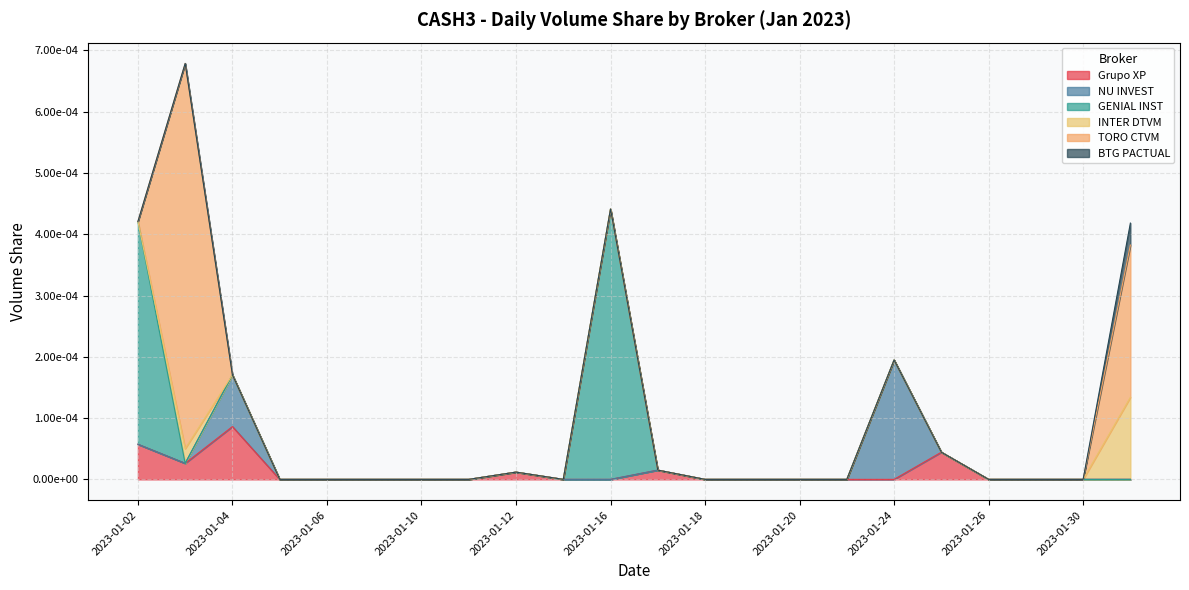

At which label is BTG PACTUAL closest to 0?

2023-01-02